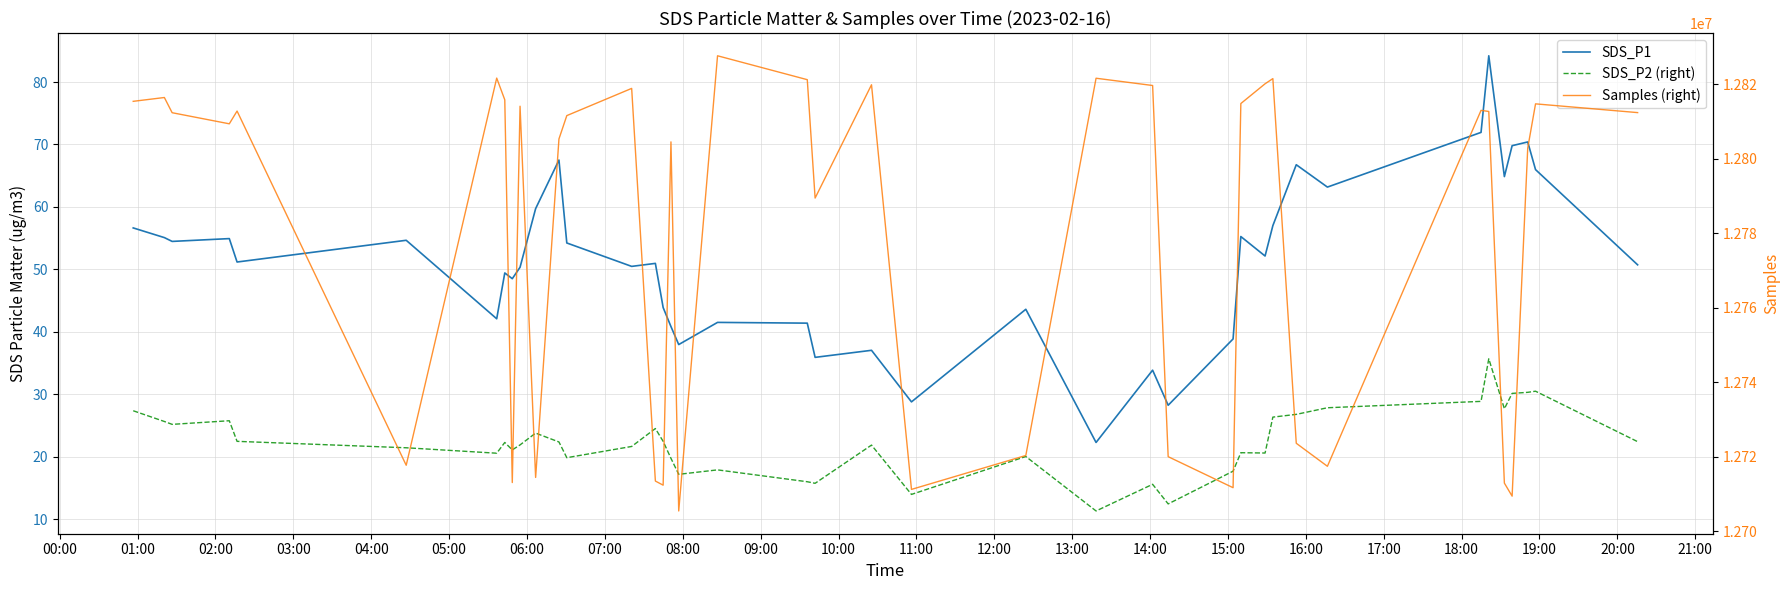

Reading right to left, extract all data points from this chart.

SDS_P1: 50.7	66.0	70.4	69.8	64.8	84.2	71.9	63.2	66.8	57.0	52.1	55.2	38.9	28.2	33.9	22.3	43.6	28.8	37.0	35.9	41.4	41.5	38.0	40.8	43.9	51.0	50.5	54.2	67.5	59.7	50.3	48.5	49.4	42.1	54.6	51.2	54.9	54.5	55.1	56.6
SDS_P2 (right): 22.4	30.5	30.3	30.1	27.7	35.7	28.9	27.8	26.8	26.3	20.6	20.6	17.7	12.4	15.6	11.3	20.0	13.9	21.9	15.7	16.0	17.9	17.2	19.7	22.4	24.5	21.6	19.8	22.4	23.8	21.9	21.1	22.3	20.6	21.4	22.4	25.8	25.2	25.6	27.4
Samples (right): 12812404.0	12814753.0	12802860.0	12709417.0	12712917.0	12812711.0	12813004.0	12717434.0	12723613.0	12821532.0	12820142.0	12814838.0	12711687.0	12720017.0	12819683.0	12821633.0	12720335.0	12711229.0	12819877.0	12789455.0	12821246.0	12827663.0	12705438.0	12804542.0	12712363.0	12713472.0	12818904.0	12811597.0	12805329.0	12714443.0	12814118.0	12713068.0	12815842.0	12821673.0	12717713.0	12812822.0	12809397.0	12812375.0	12816457.0	12815432.0